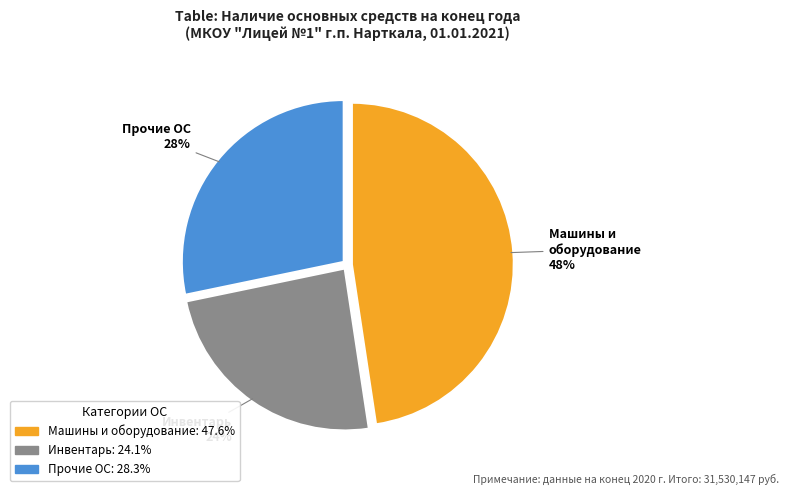

Is there a majority slice in this chart?

No